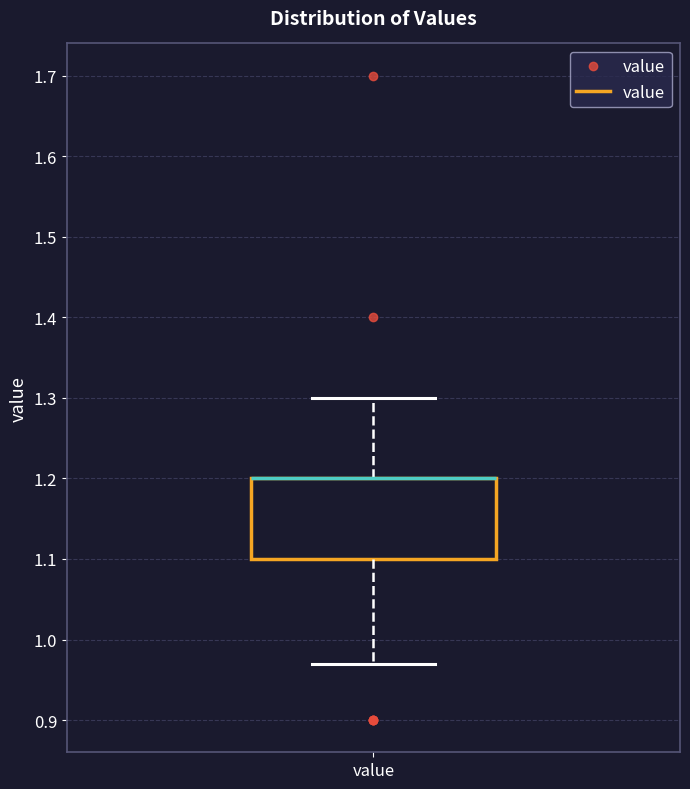

Where is the upper edge of the box for value on the y-axis? The values are not printed on the chart, so give them approximately, as read against the axis.

1.20